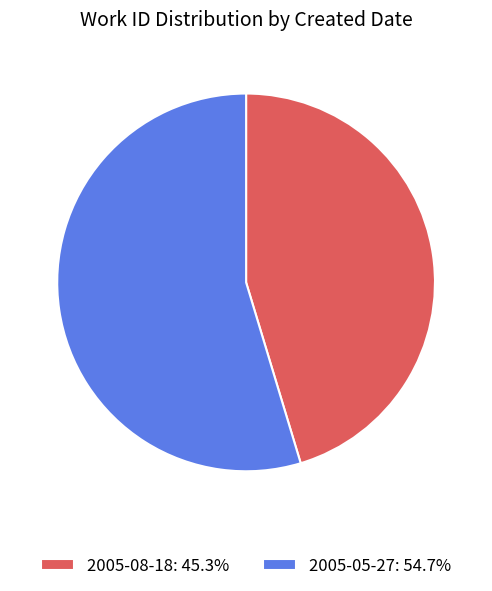

Does any single category account for the majority?

Yes